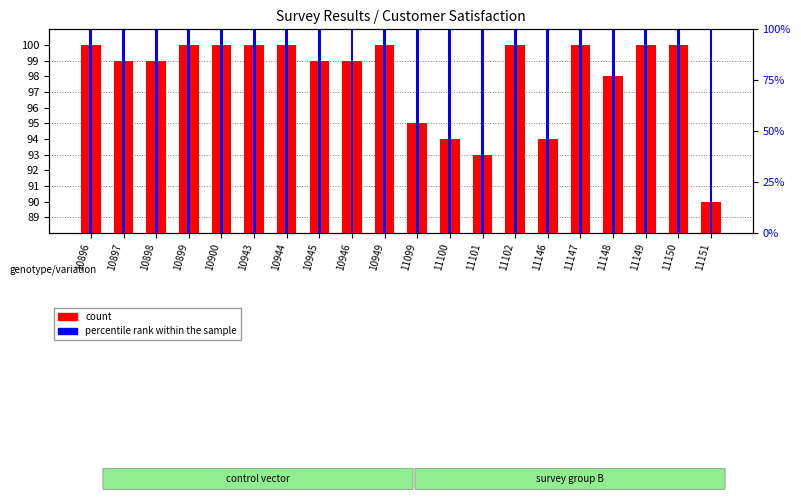

Which series has the largest total across all categories?

count